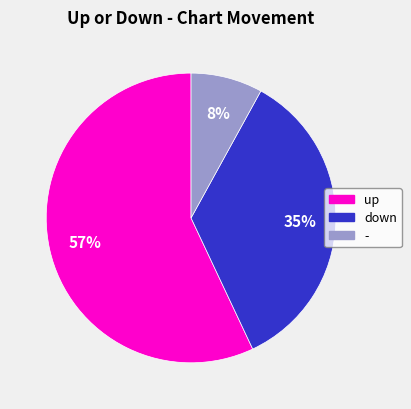

Which category has the biggest portion of the pie?

up